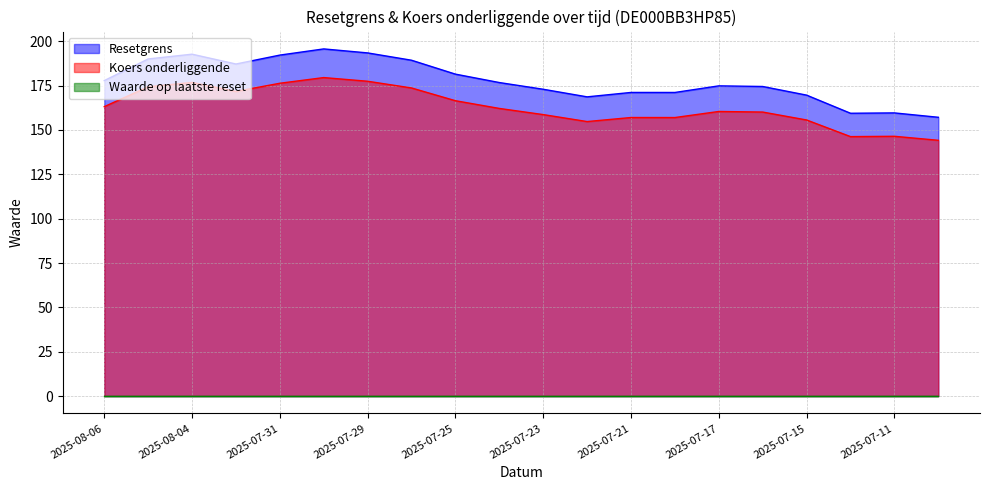

How many data points does each series have?

20